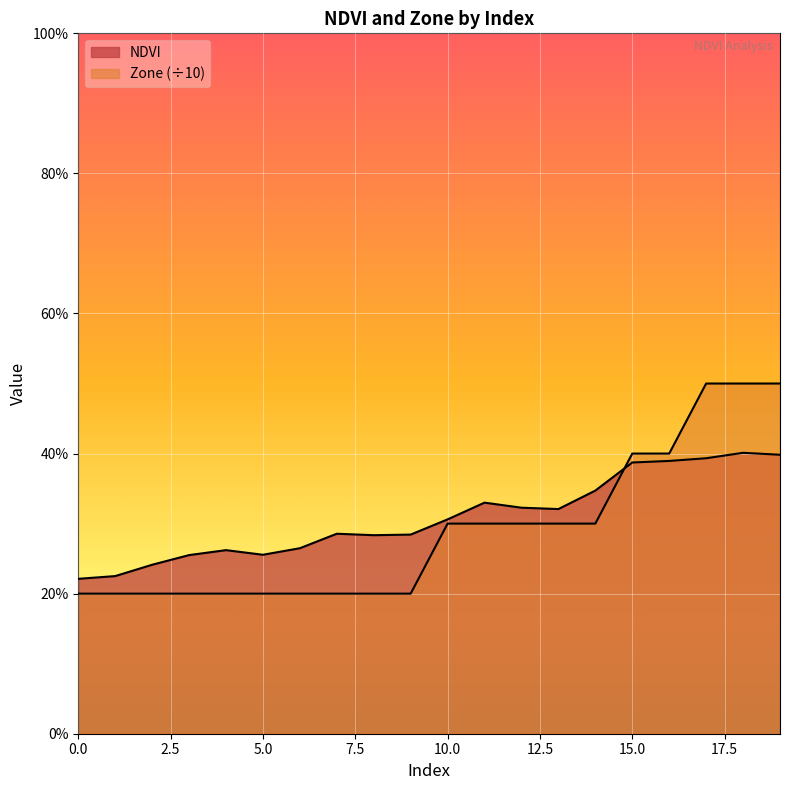

Rank the series at 6 from highest to lowest value.

NDVI, Zone